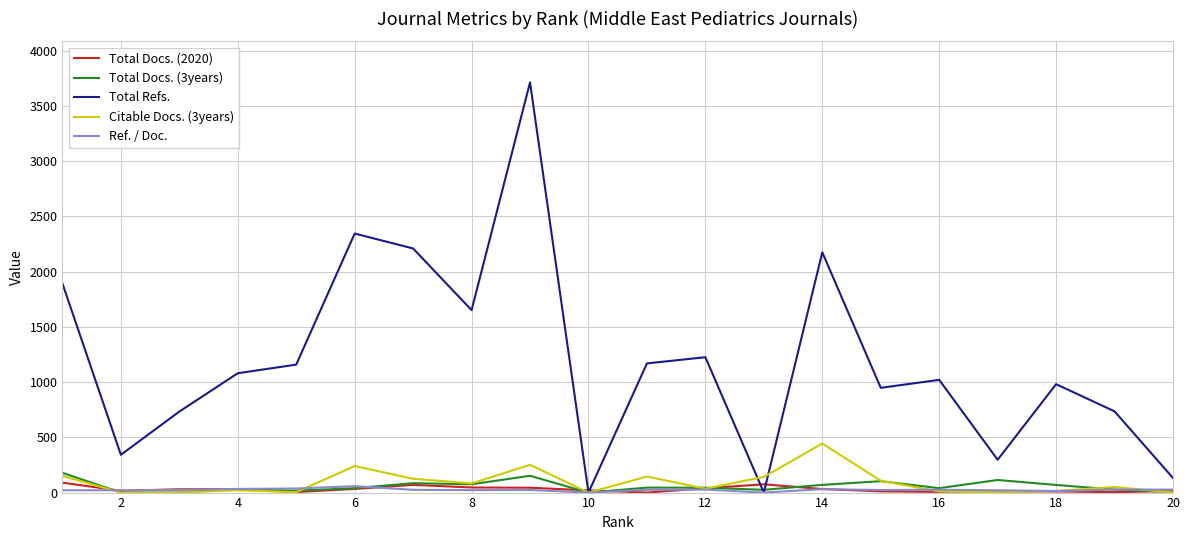

Which series has the largest total across all categories?

Total Refs.